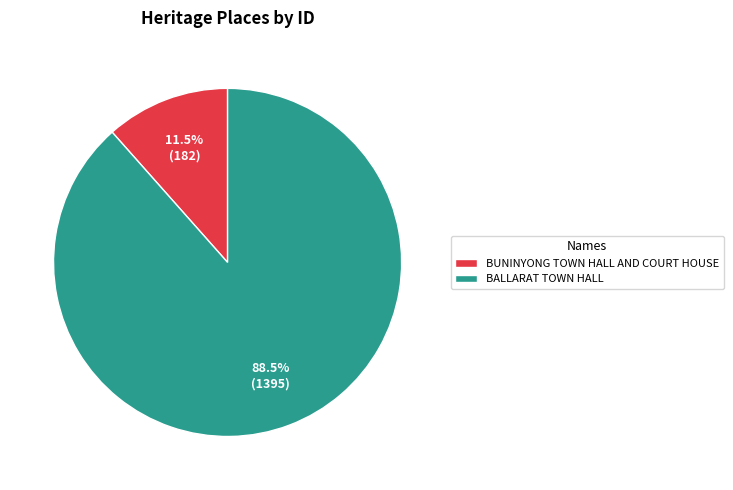

Approximately how many times larger is the value at BUNINYONG TOWN HALL AND COURT HOUSE compared to BALLARAT TOWN HALL?

0.1